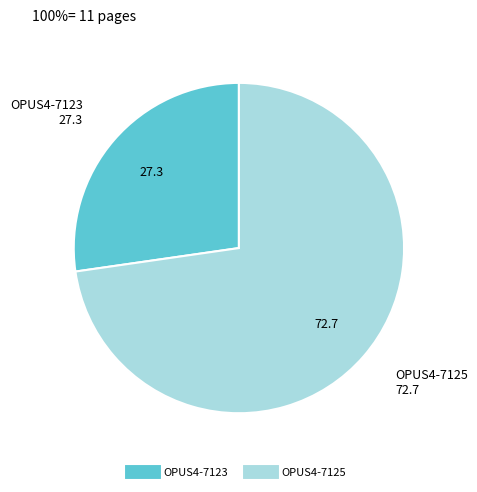

Between OPUS4-7123 and OPUS4-7125, which is larger?

OPUS4-7125